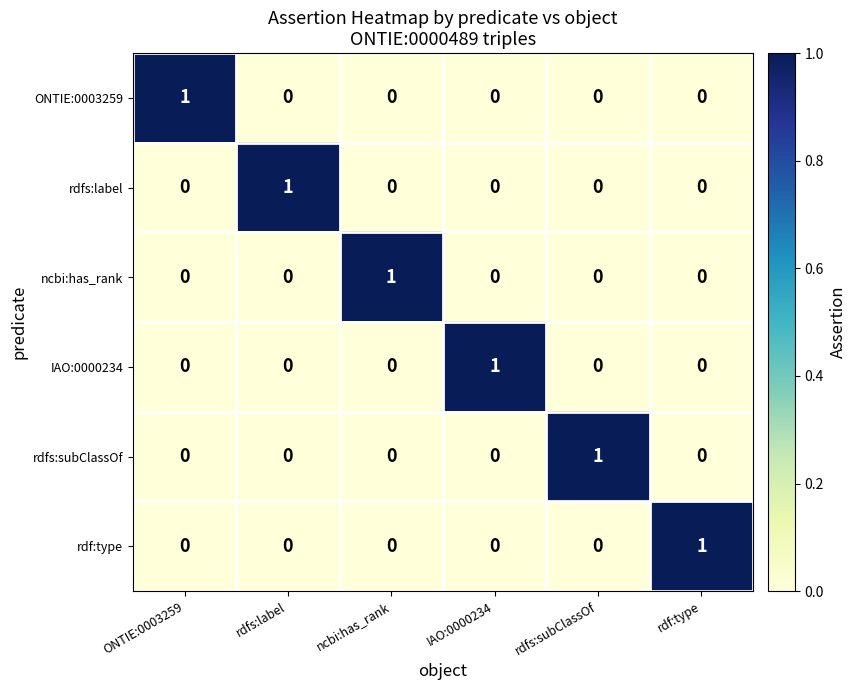

The value of rdfs:subClassOf at rdfs:label is 0. True or false?

True